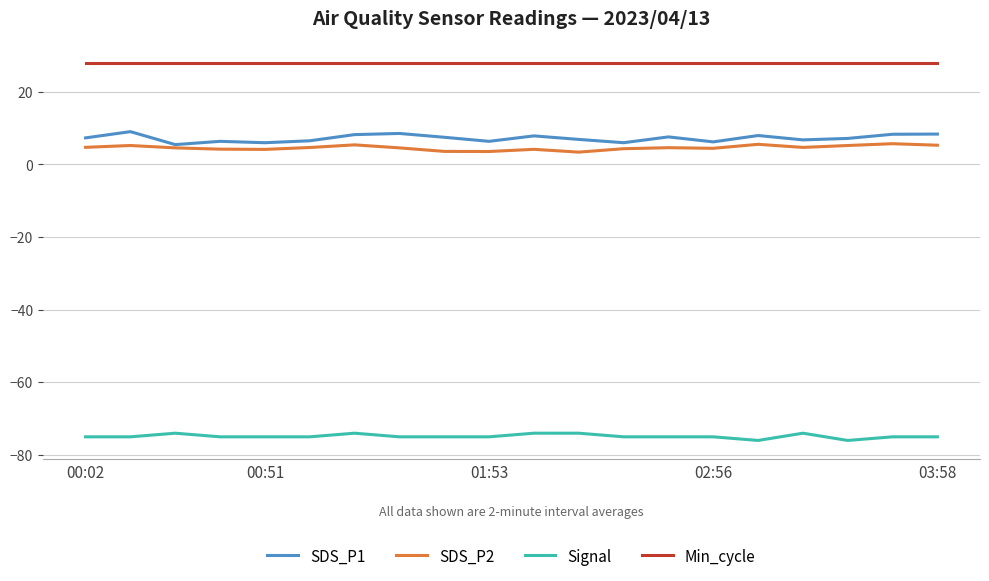

Which series has the largest total across all categories?

Min_cycle